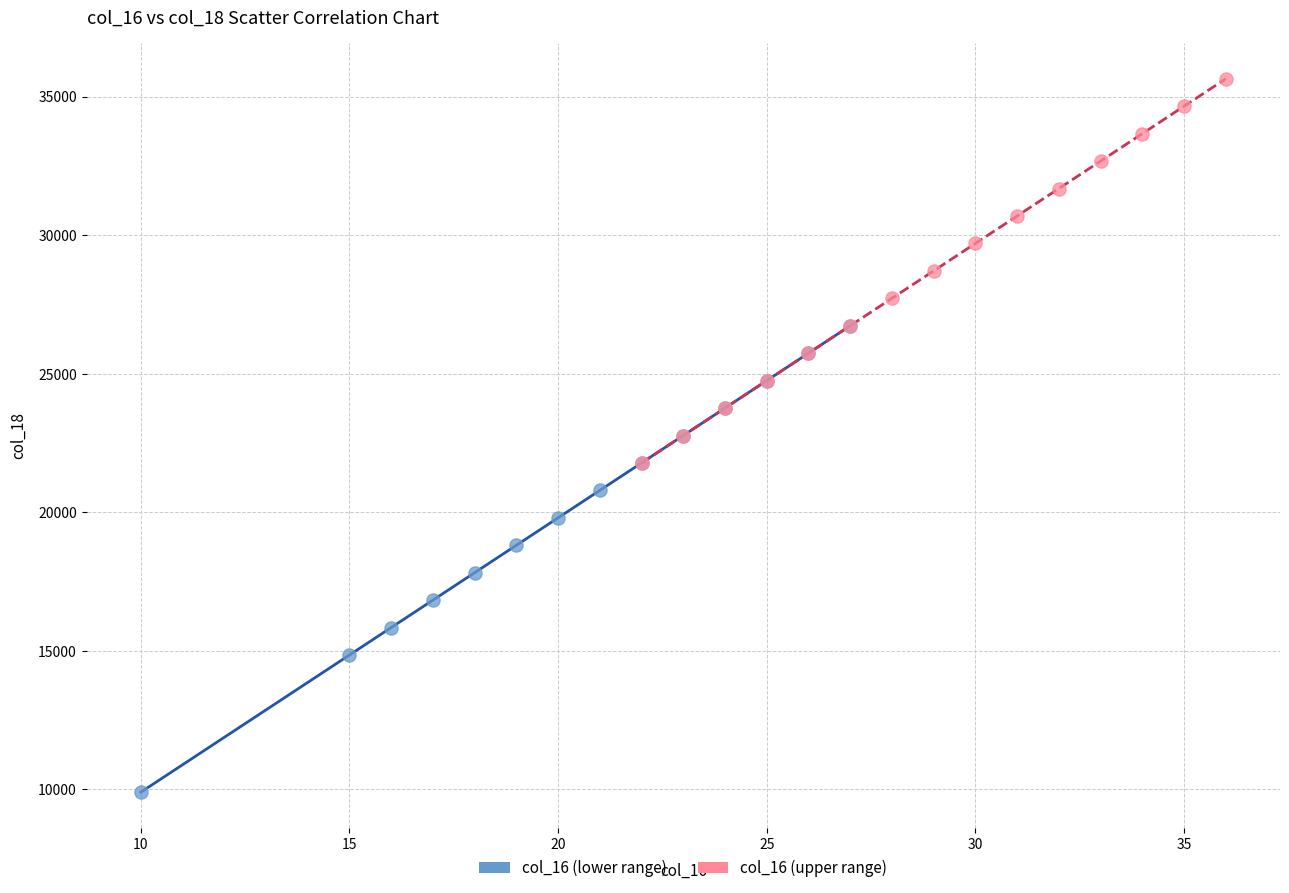

Which series reaches the minimum Y coordinate?

col_16 (lower range)